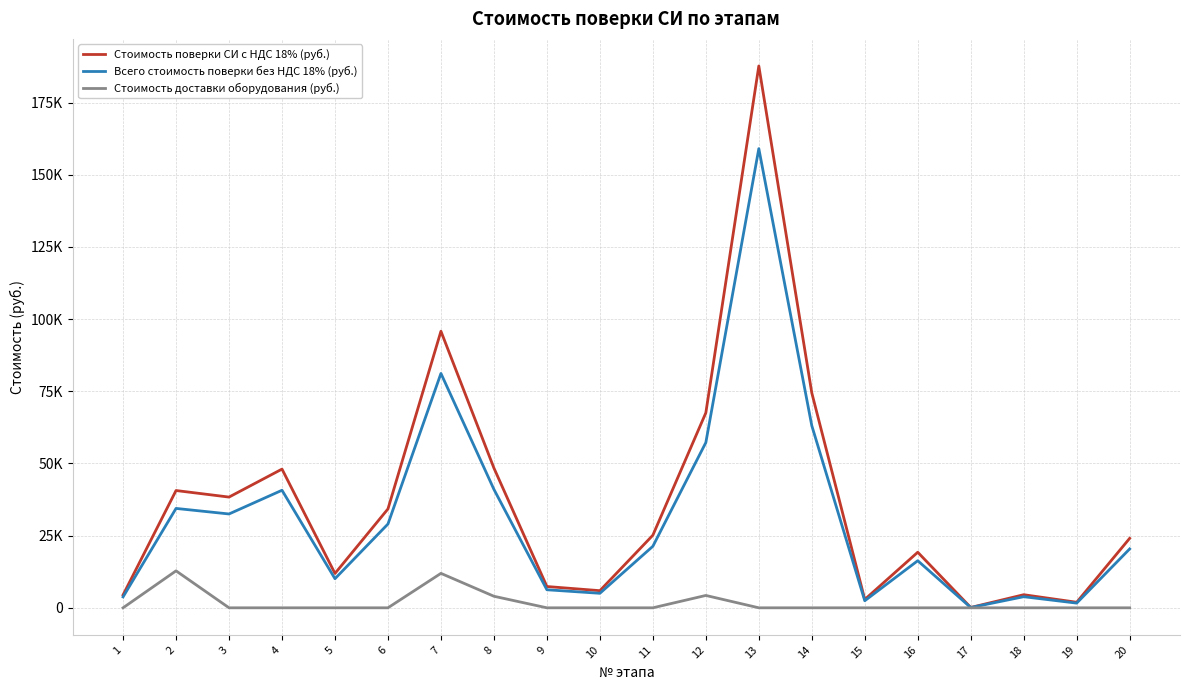

What is the maximum value for Всего стоимость поверки без НДС 18% (руб.)?

159029.9